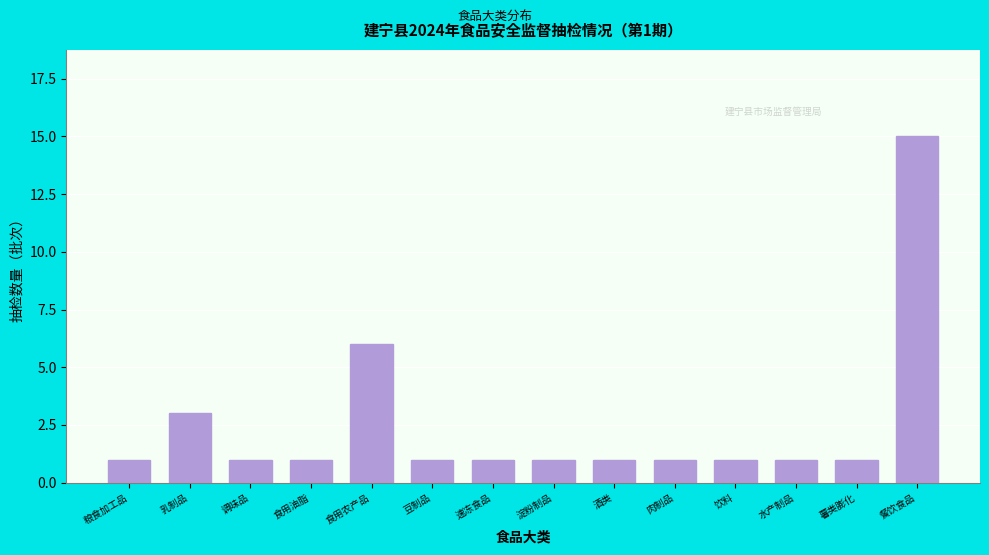

Reading left to right, list all the values displayed in this chart.

1	3	1	1	6	1	1	1	1	1	1	1	1	15